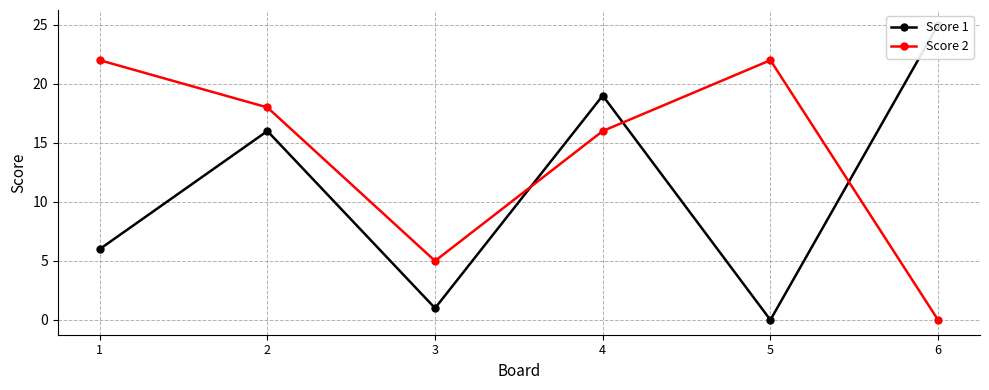

What is the average value of the Score 2 series?

14